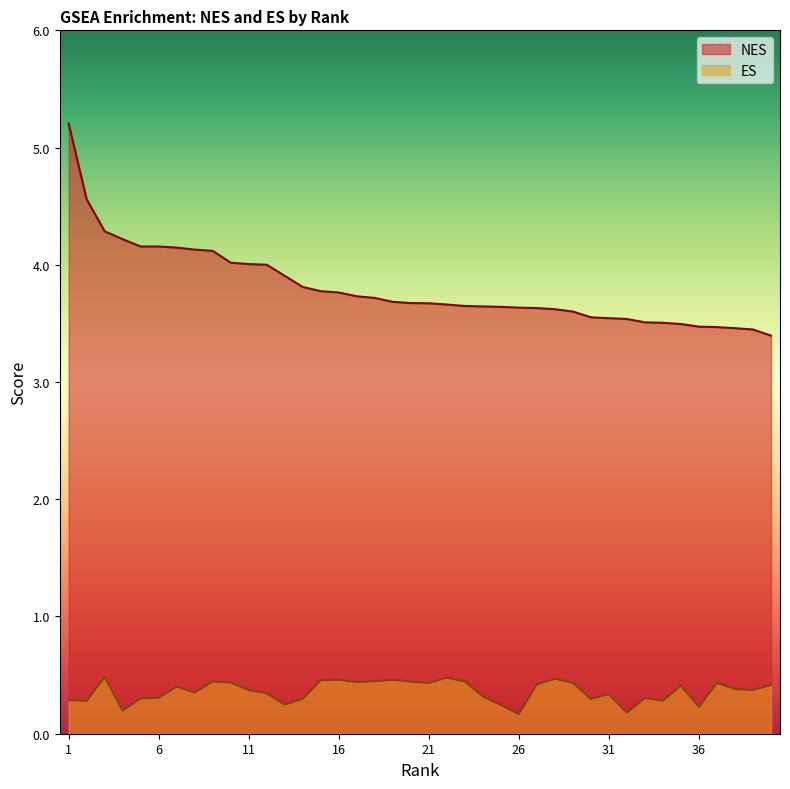

Reading left to right, extract all data points from this chart.

NES: 5.2	4.6	4.3	4.2	4.2	4.2	4.1	4.1	4.1	4.0	4.0	4.0	3.9	3.8	3.8	3.8	3.7	3.7	3.7	3.7	3.7	3.7	3.6	3.6	3.6	3.6	3.6	3.6	3.6	3.6	3.5	3.5	3.5	3.5	3.5	3.5	3.5	3.5	3.4	3.4
ES: 0.3	0.3	0.5	0.2	0.3	0.3	0.4	0.4	0.4	0.4	0.4	0.3	0.2	0.3	0.5	0.5	0.4	0.4	0.5	0.4	0.4	0.5	0.4	0.3	0.2	0.2	0.4	0.5	0.4	0.3	0.3	0.2	0.3	0.3	0.4	0.2	0.4	0.4	0.4	0.4